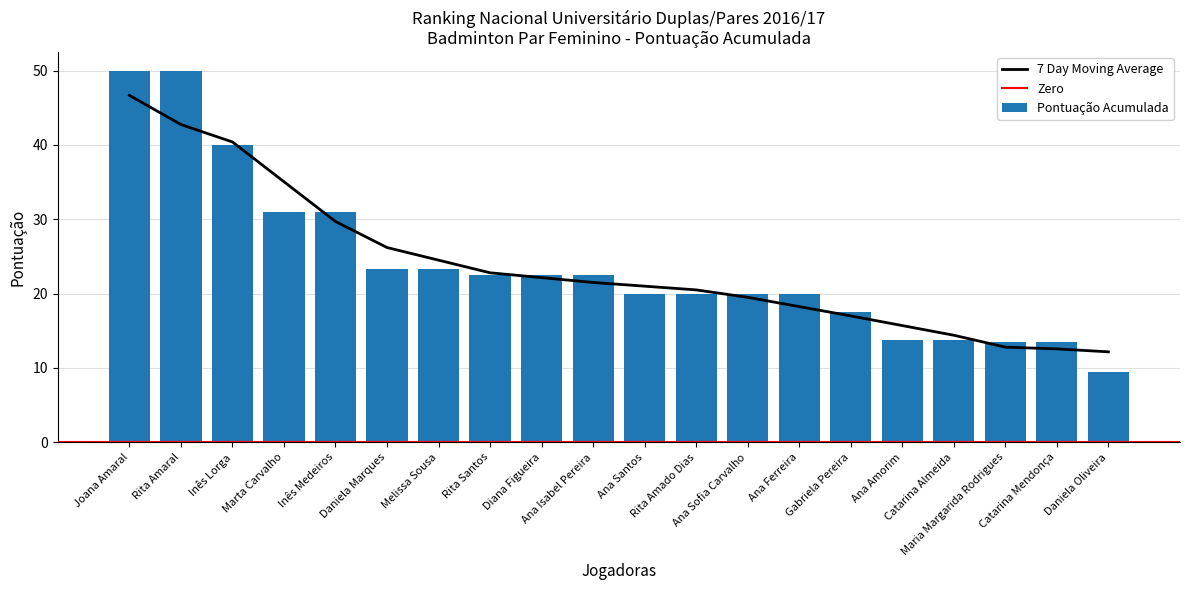

What is the label of the 7th bar from the left?

Melissa Sousa